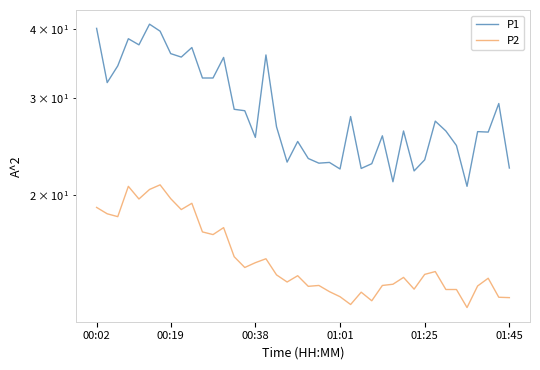

In P2, how many points are lower than both neighbors (excluding endpoints)?

11